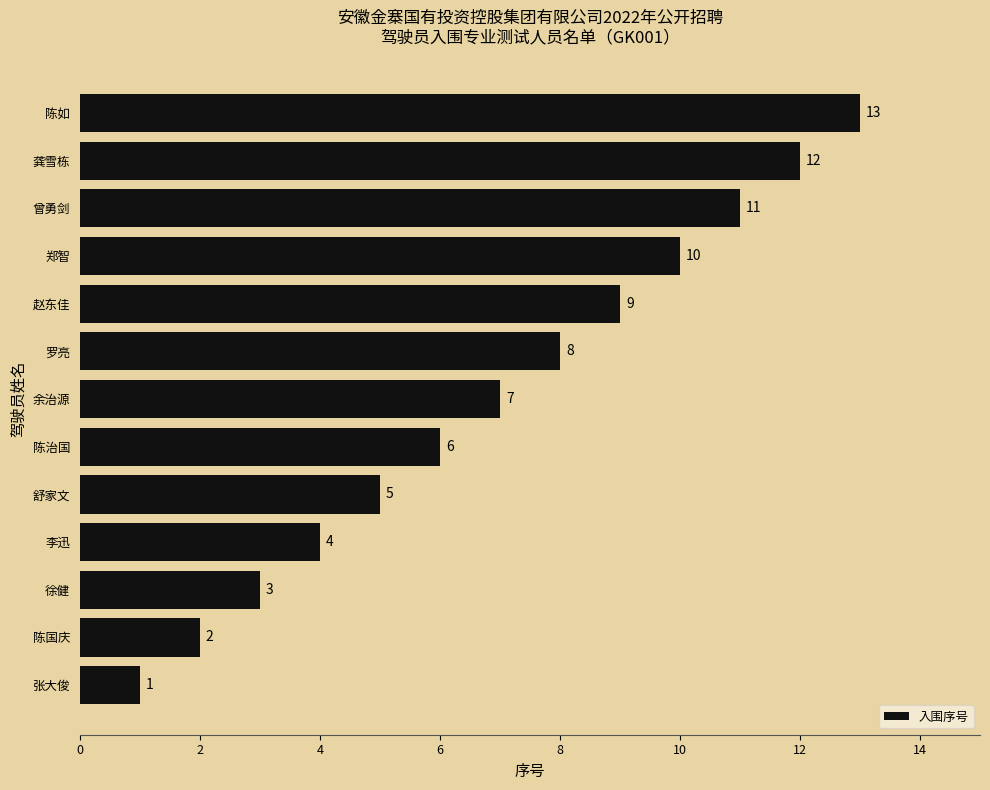

How many data points does each series have?

13